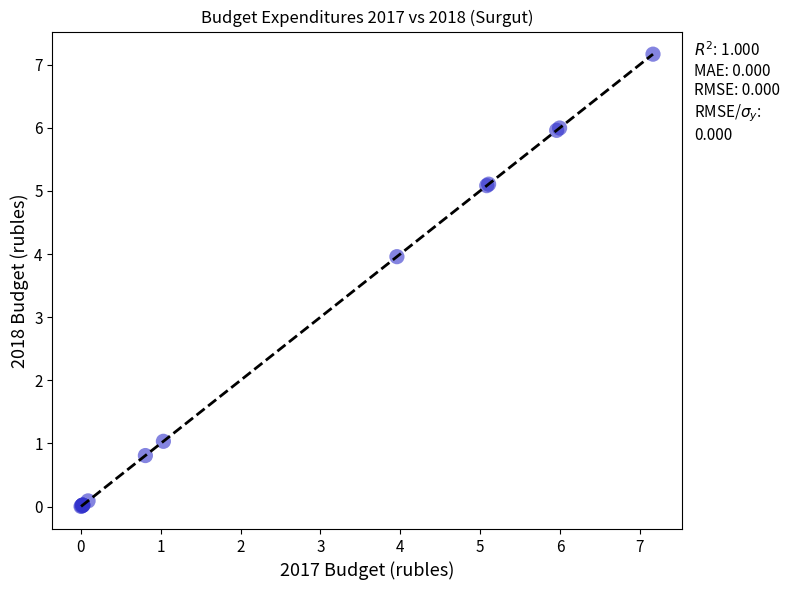

What Y value in the scatter plot is closest to 3?

4.0